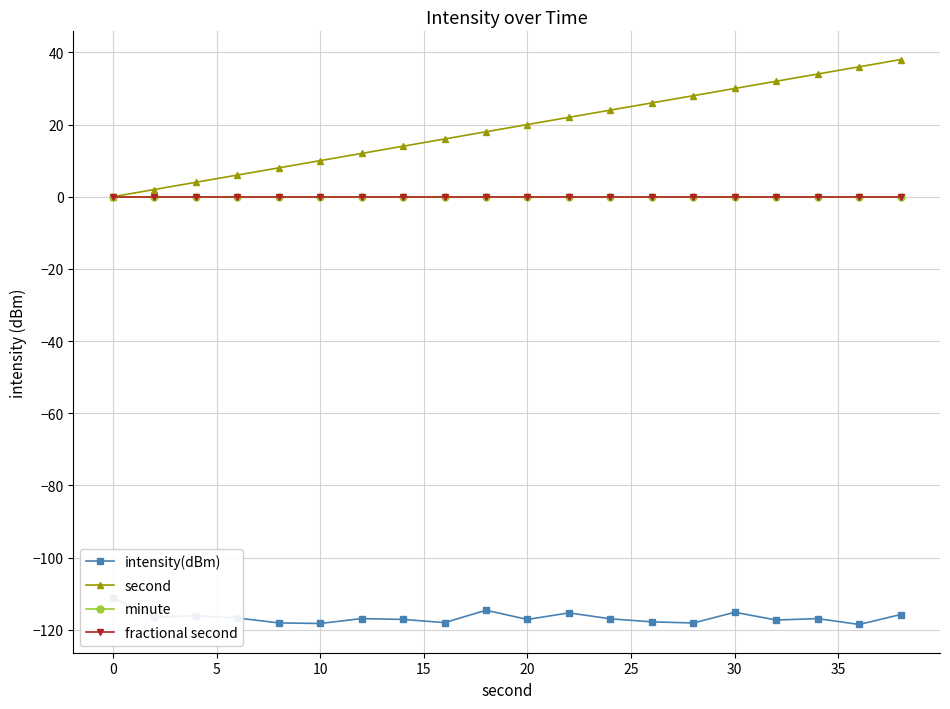

List the series in order of their peak value, lowest first.

intensity(dBm), minute, fractional second, second